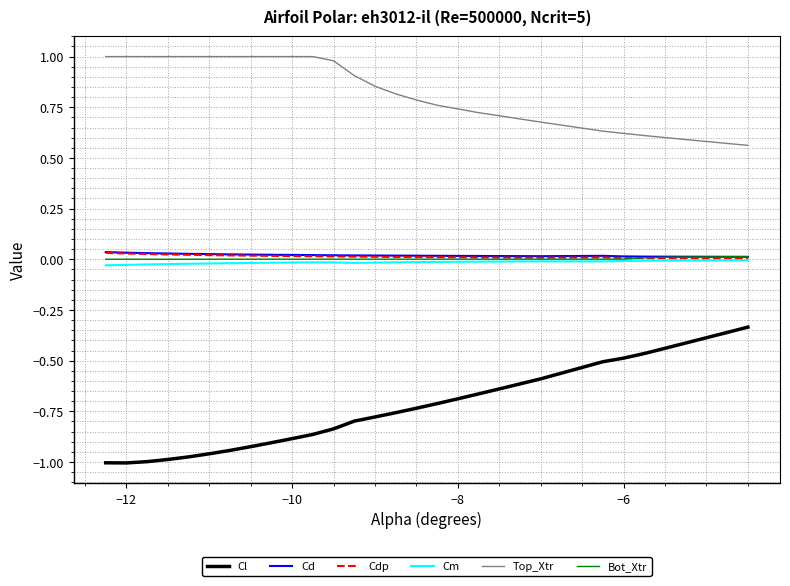

True or false: Cl and Bot_Xtr cross at least once.

False